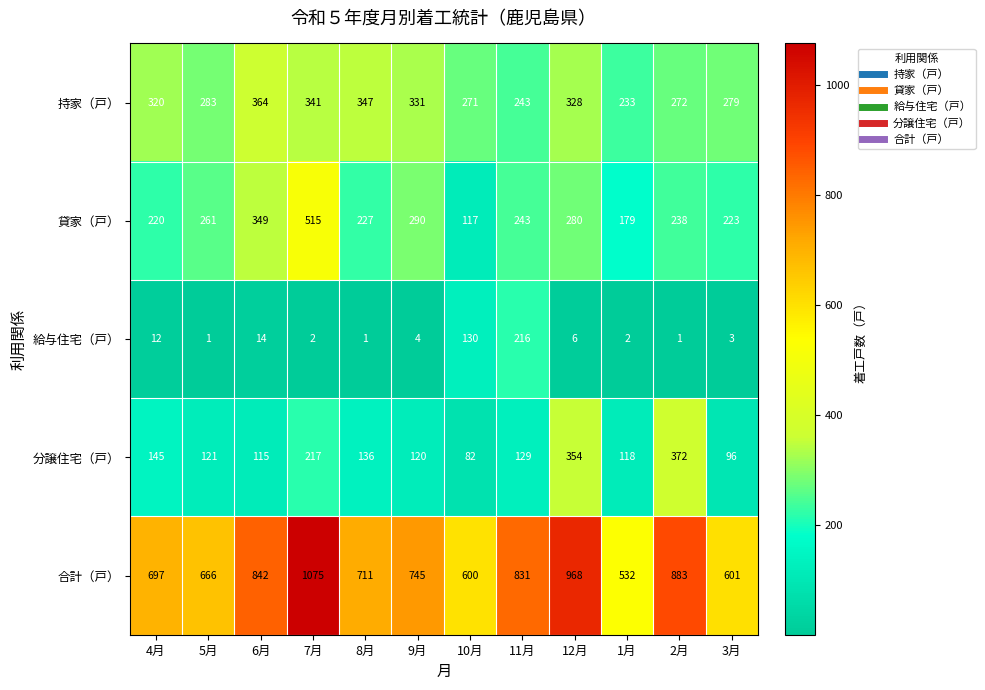

What is the difference between the maximum and minimum values in the 合計（戸） series?

543